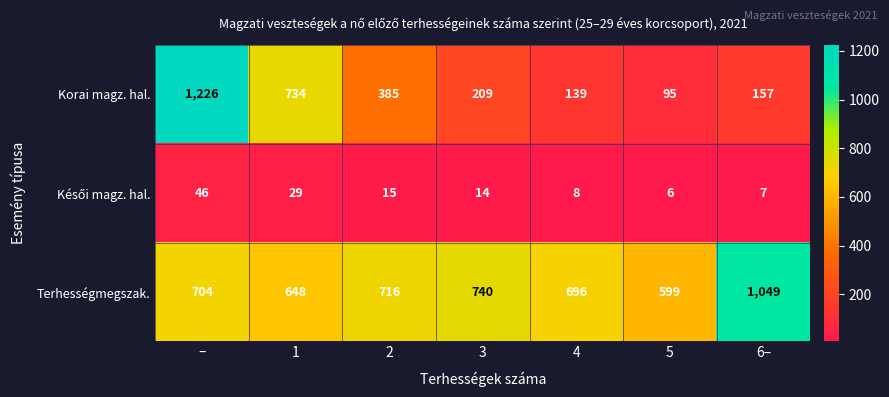

Which series has the widest spread of values?

Korai magz. hal.